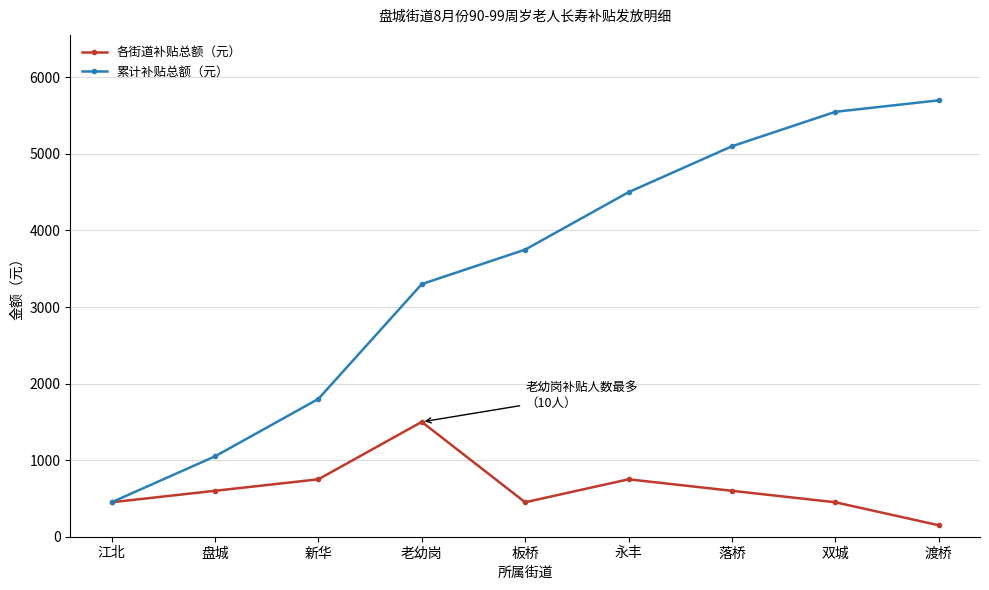

What is the value of the 累计补贴总额（元） point at the 8th from the left?

5550